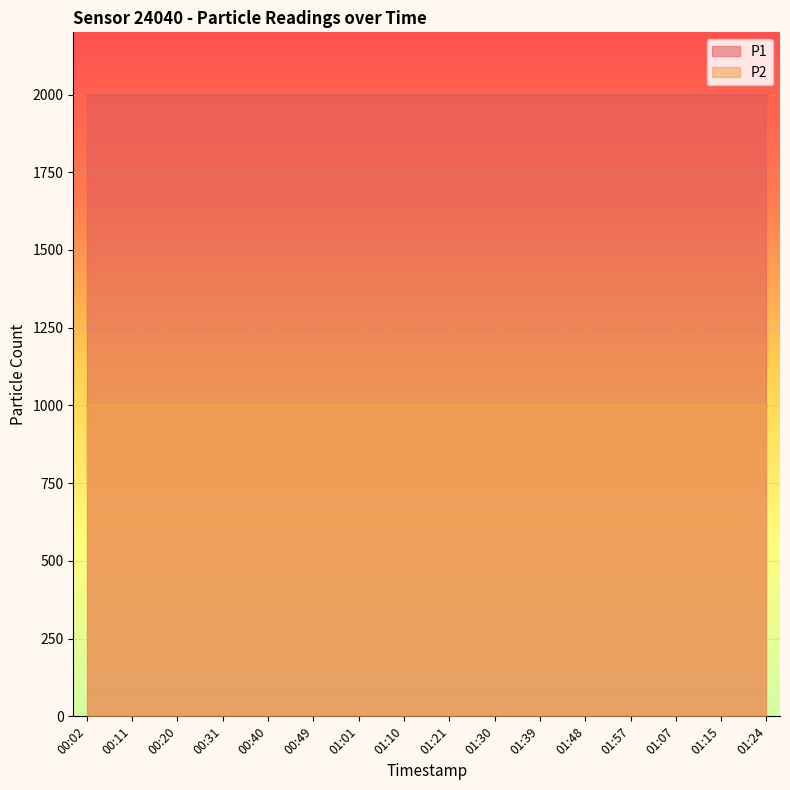

True or false: P1 and P2 cross at least once.

False